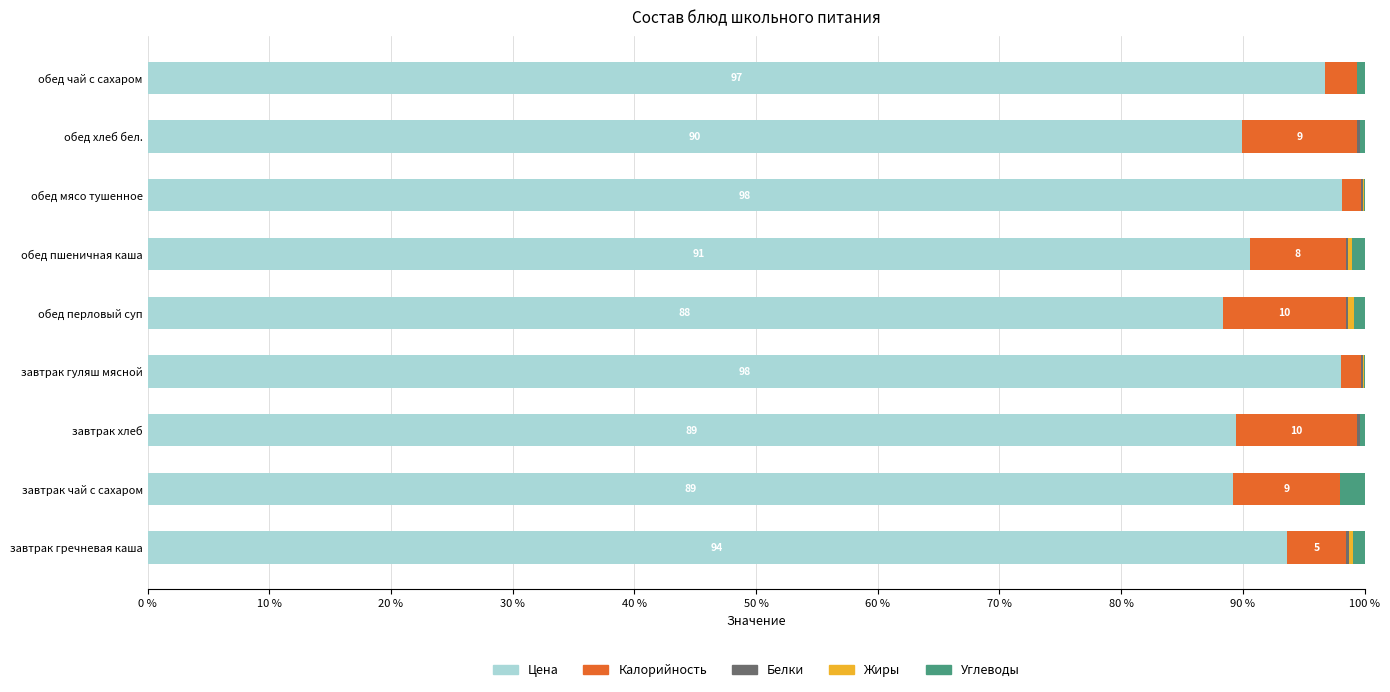

The value of Цена at завтрак чай с сахаром is 50.2. True or false?

False